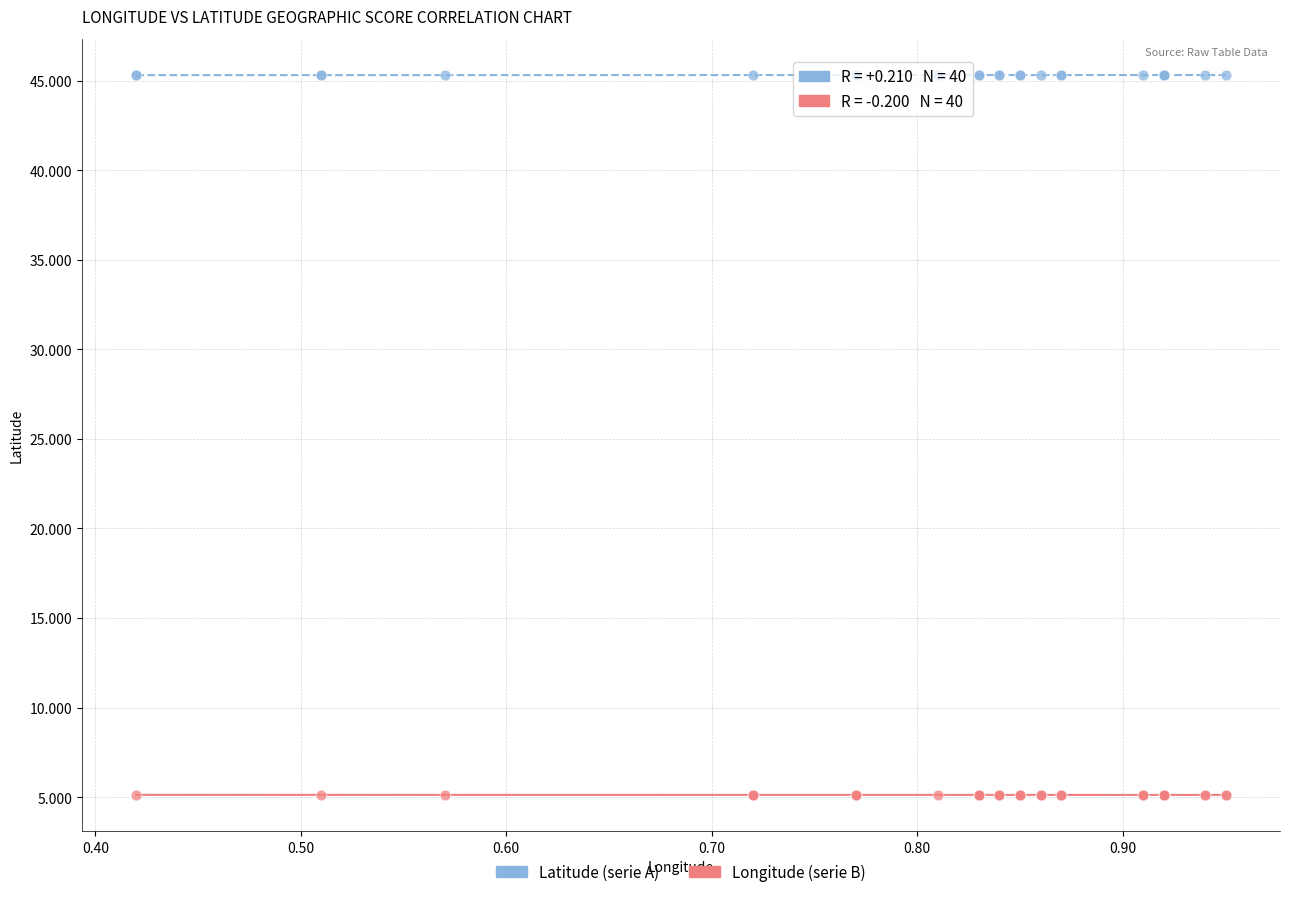

Which series contains the lowest Y value?

Longitude (serie B)